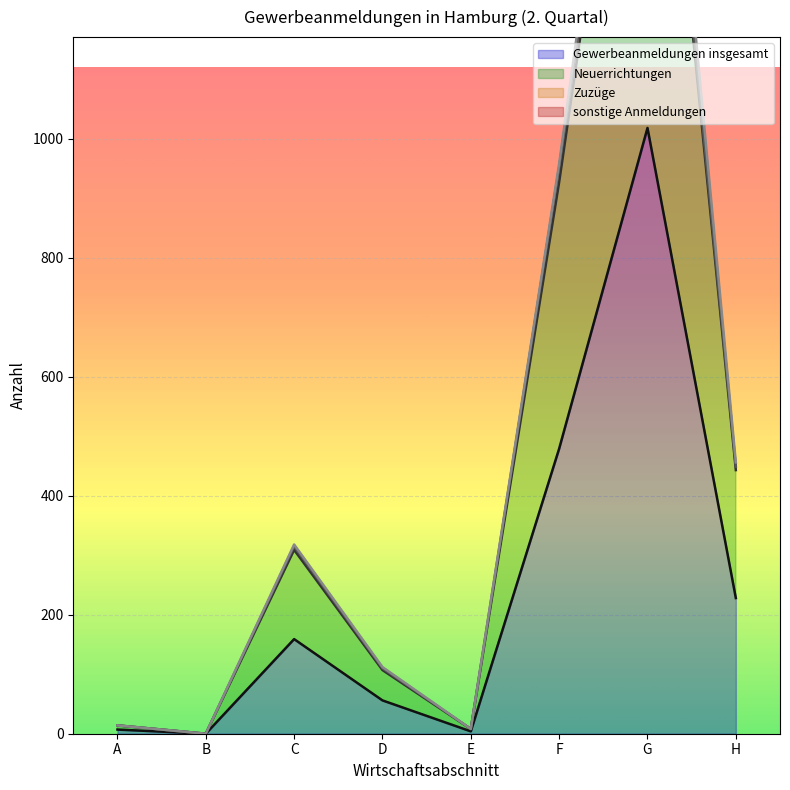

At which label does Gewerbeanmeldungen insgesamt reach its peak?

G